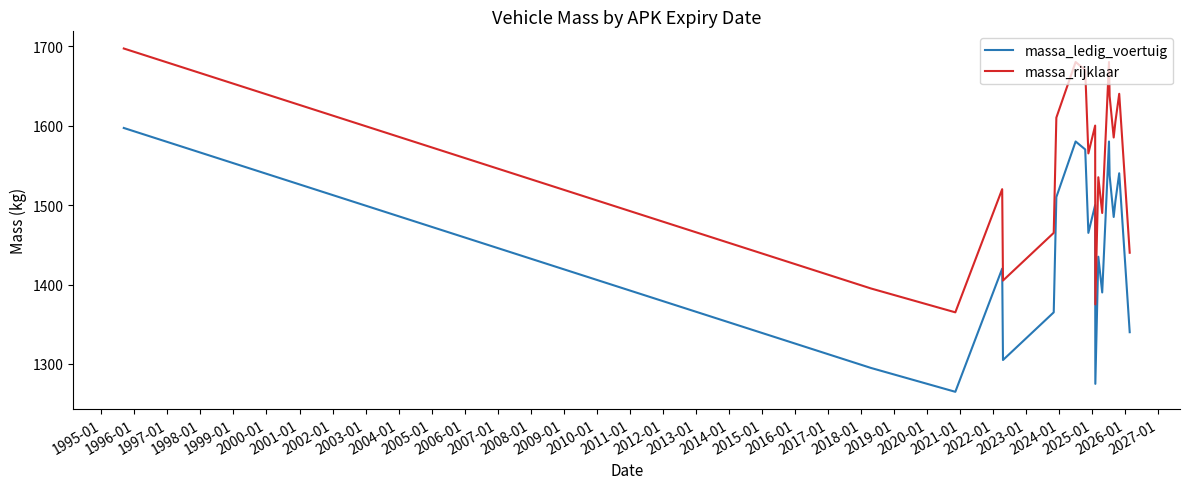

What is the highest value of the massa_rijklaar series?

1697